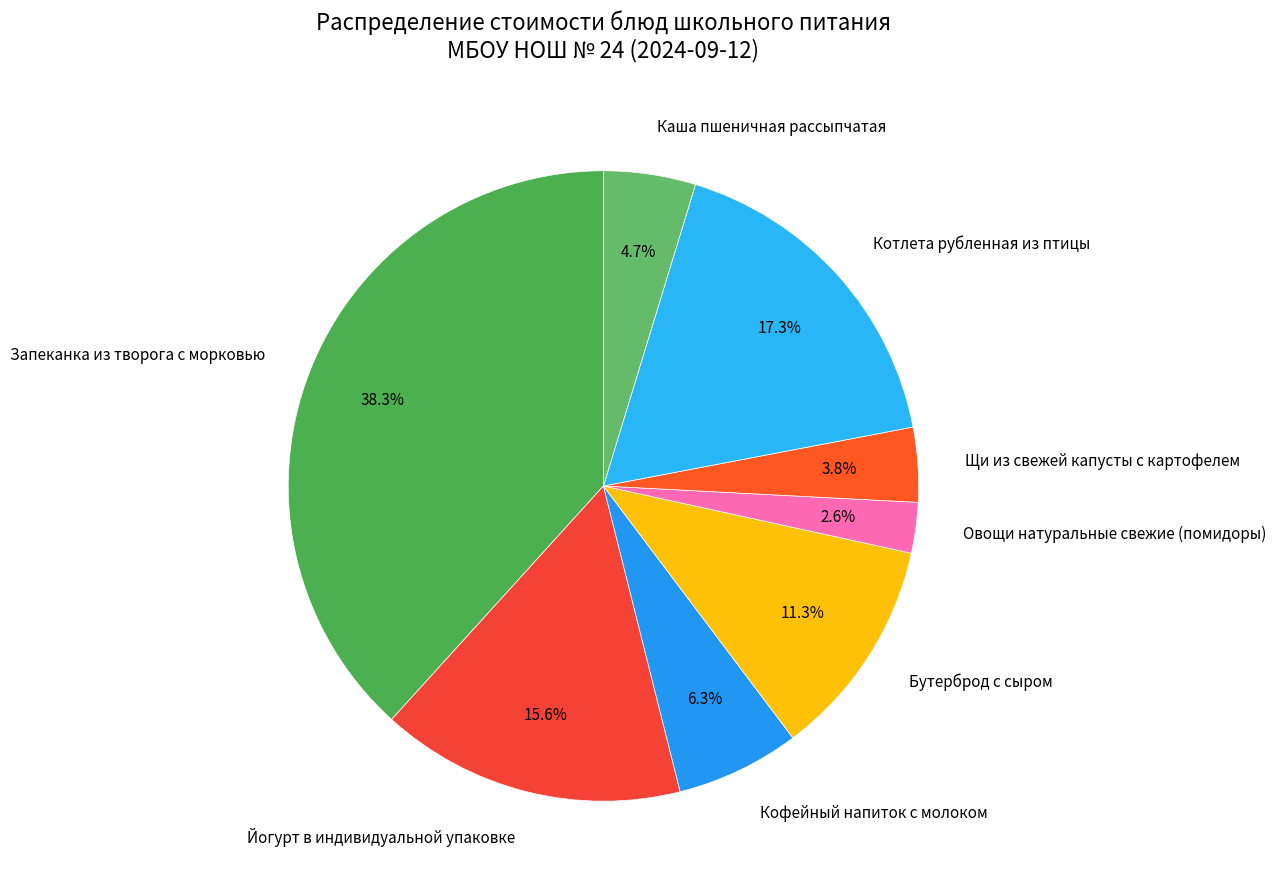

Does any single category account for the majority?

No